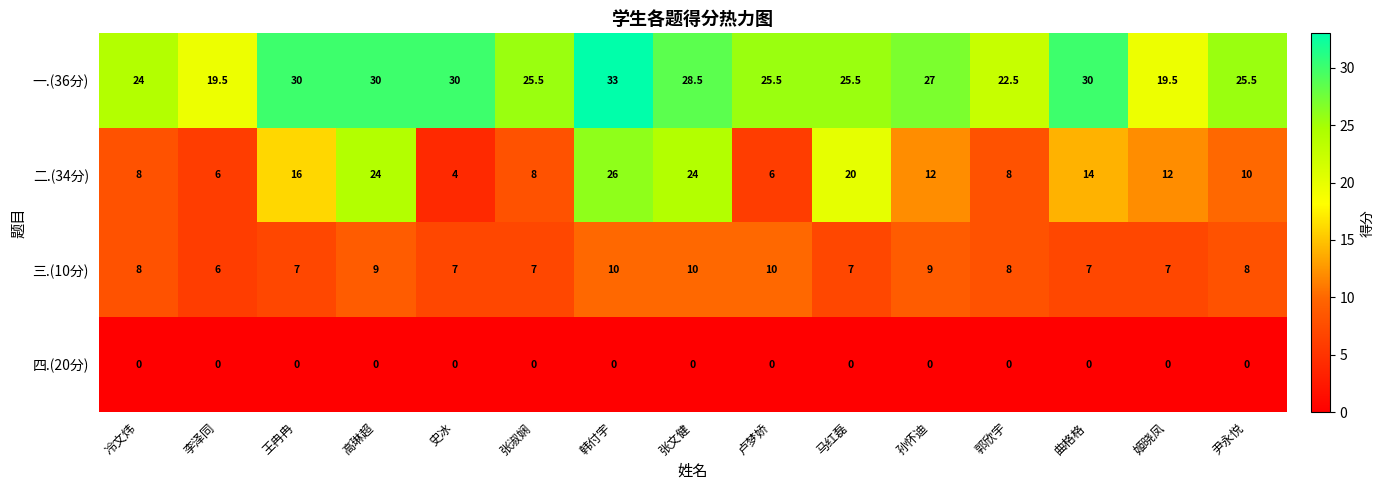

At how many categories does at least one series exceed 10?

15